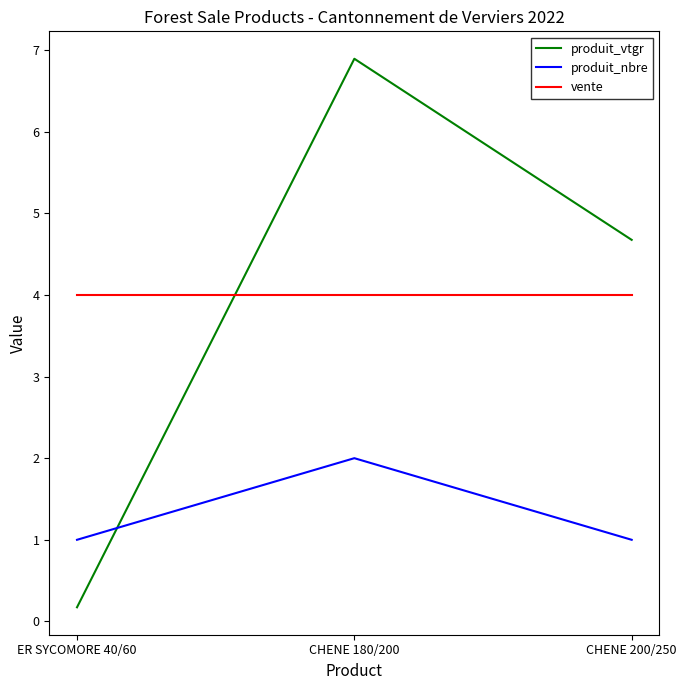

What is the approximate value of produit_vtgr at CHENE 200/250?

4.7